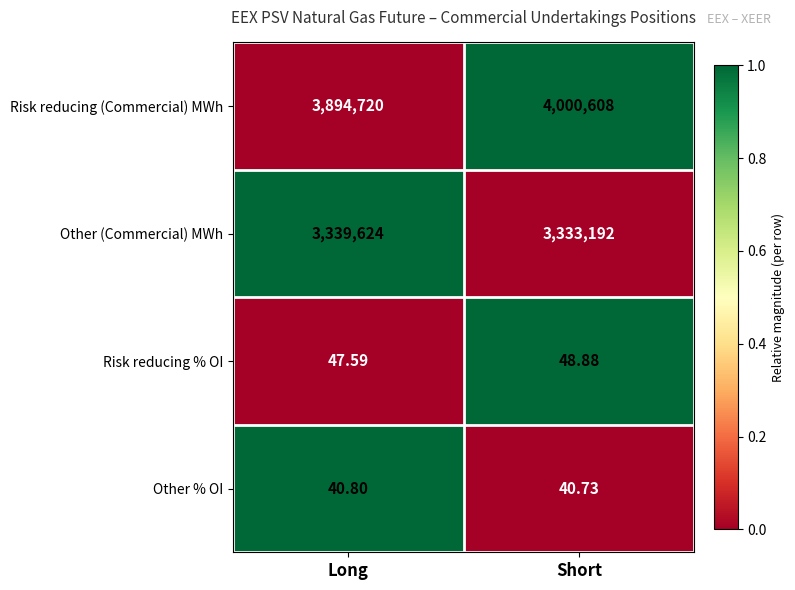

At which category is the sum across all series the highest?

Short